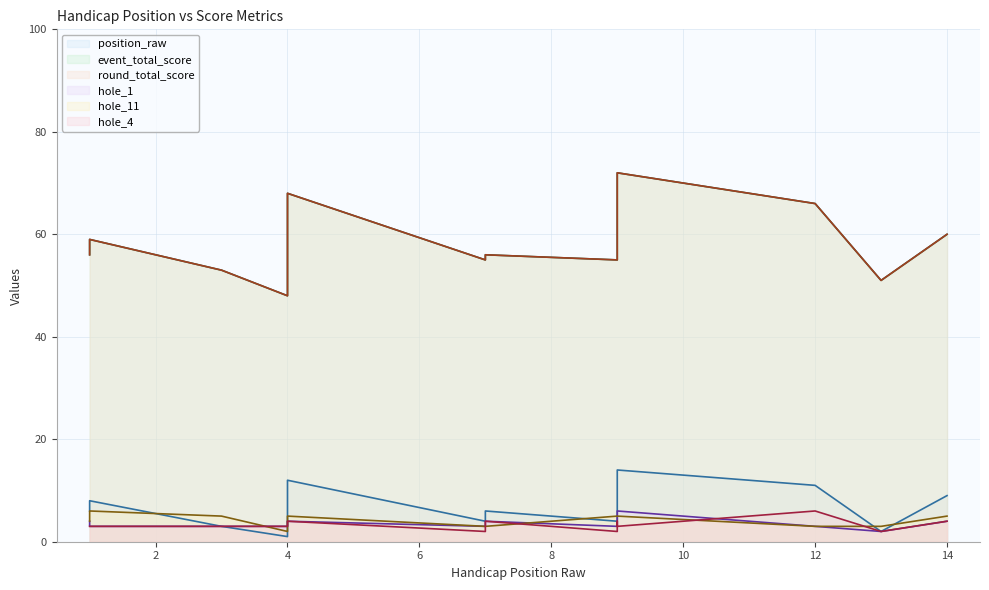

Is it true that hole_1 equals 1 at 14?

False